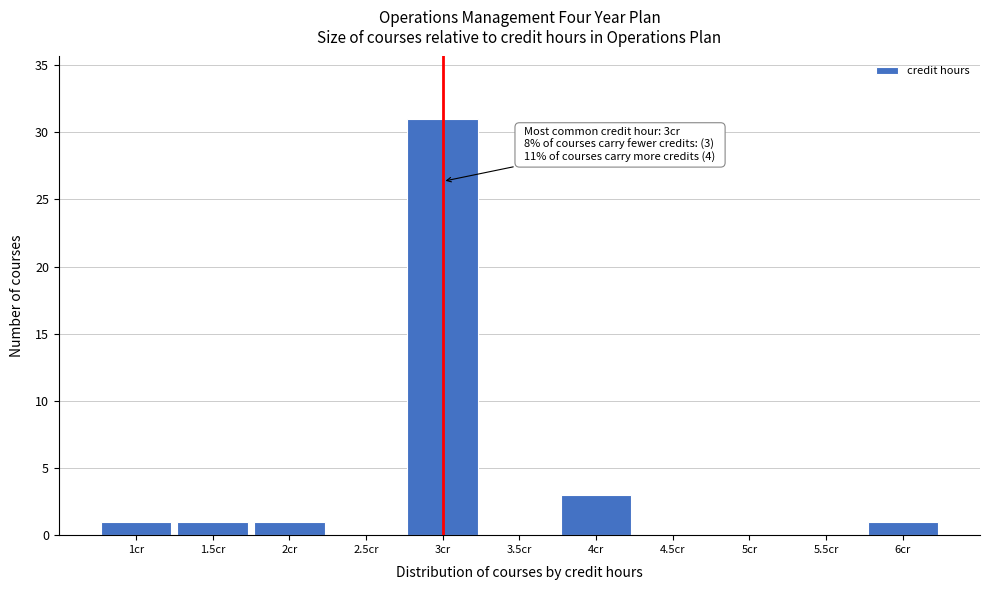

Over which range of the x-axis is the bar tallest?

2.75 to 3.25